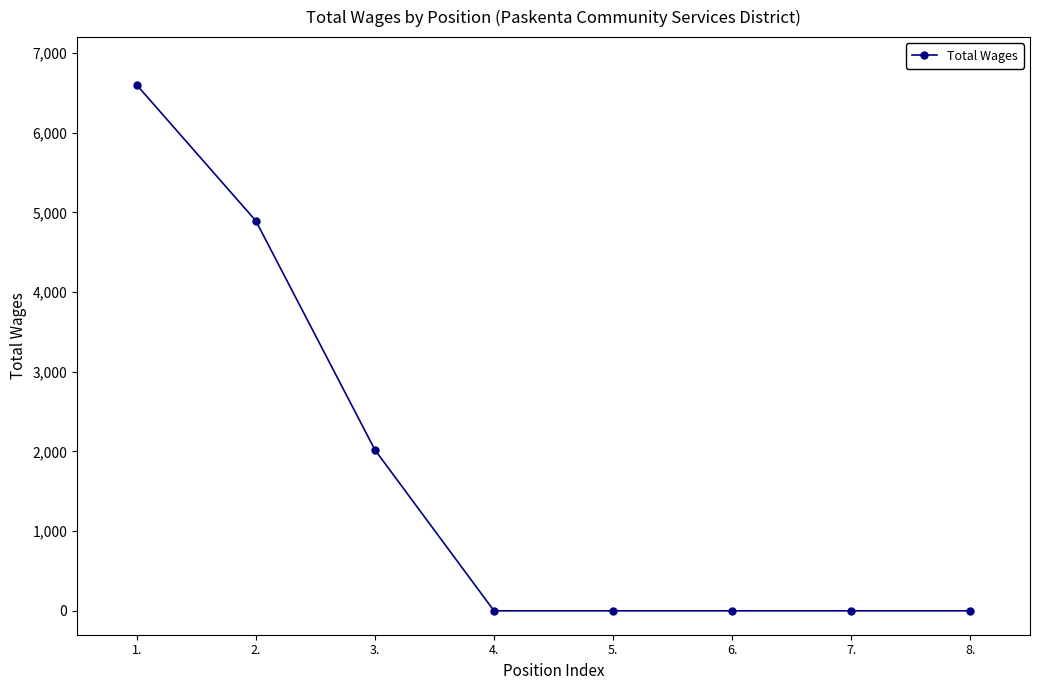

True or false: the data shows 0 at 5..

True